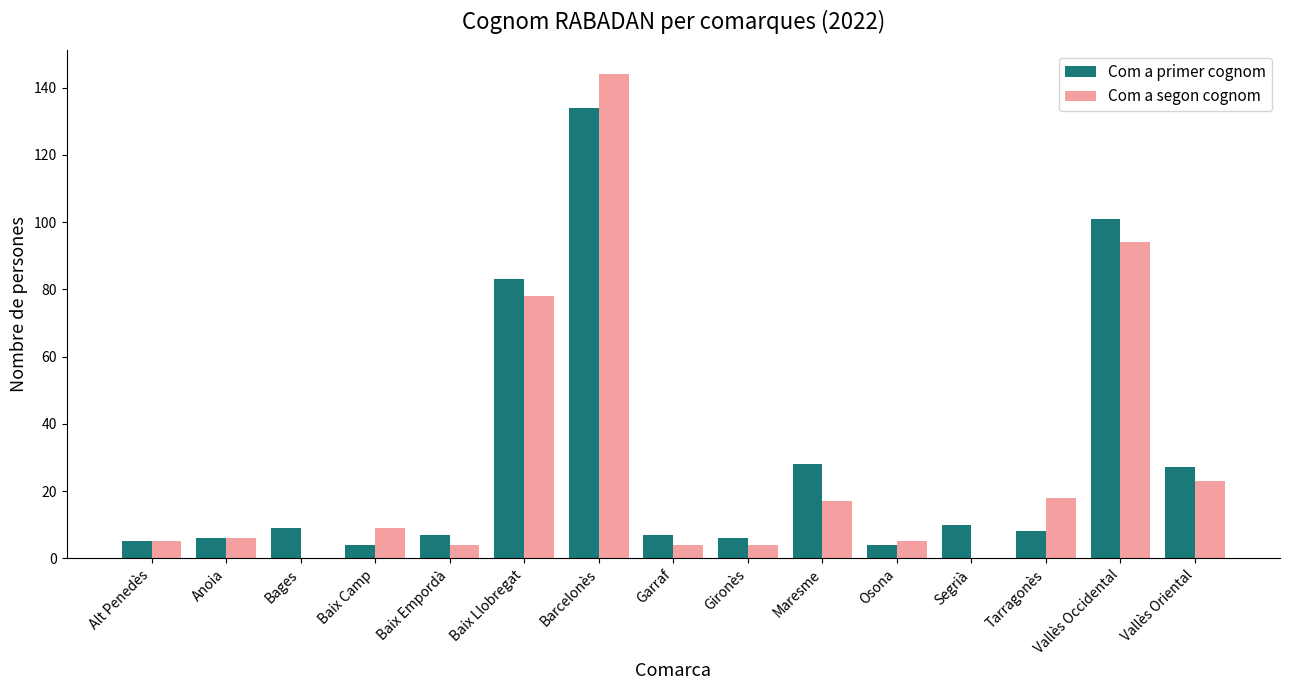

What are all the series names shown in the legend?

Com a primer cognom, Com a segon cognom